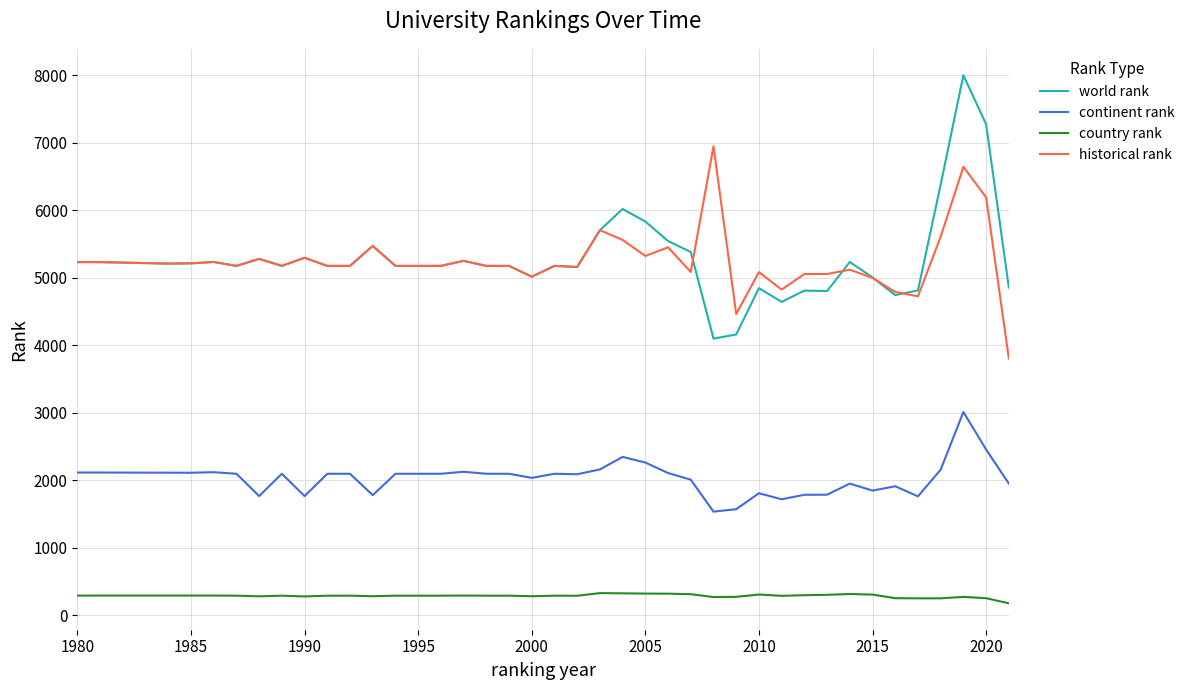

Rank the series by their maximum value, from highest to lowest.

world rank, historical rank, continent rank, country rank